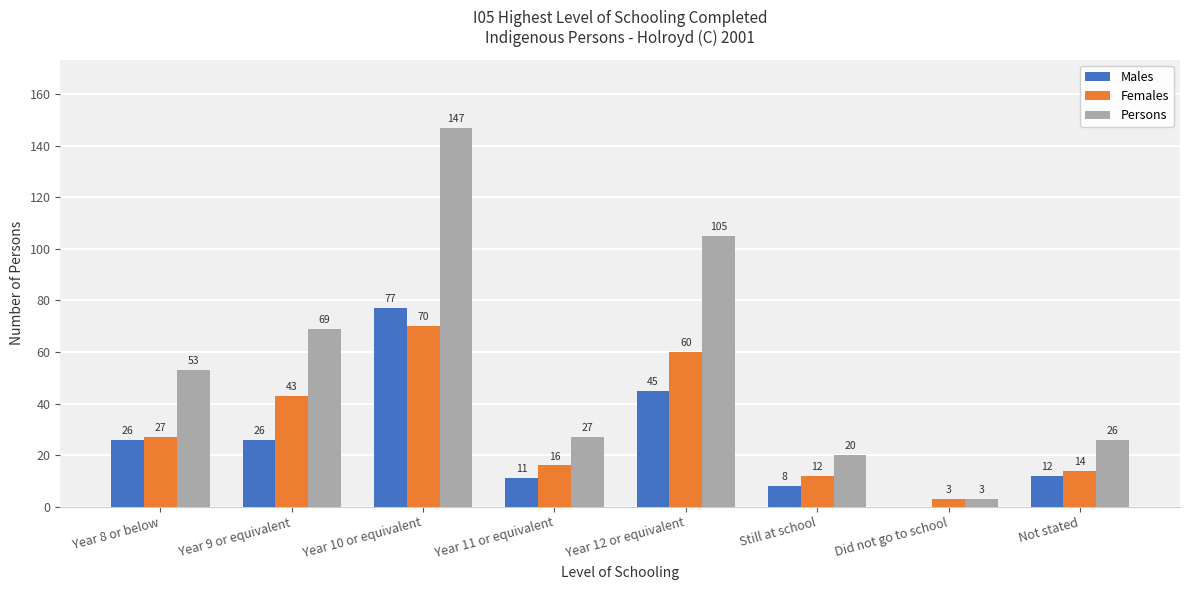

How many categories are shown in the chart?

8